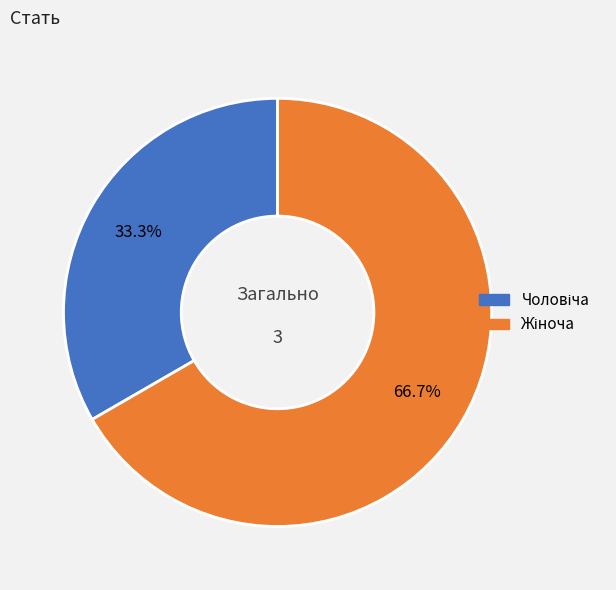

Is there a majority slice in this chart?

Yes